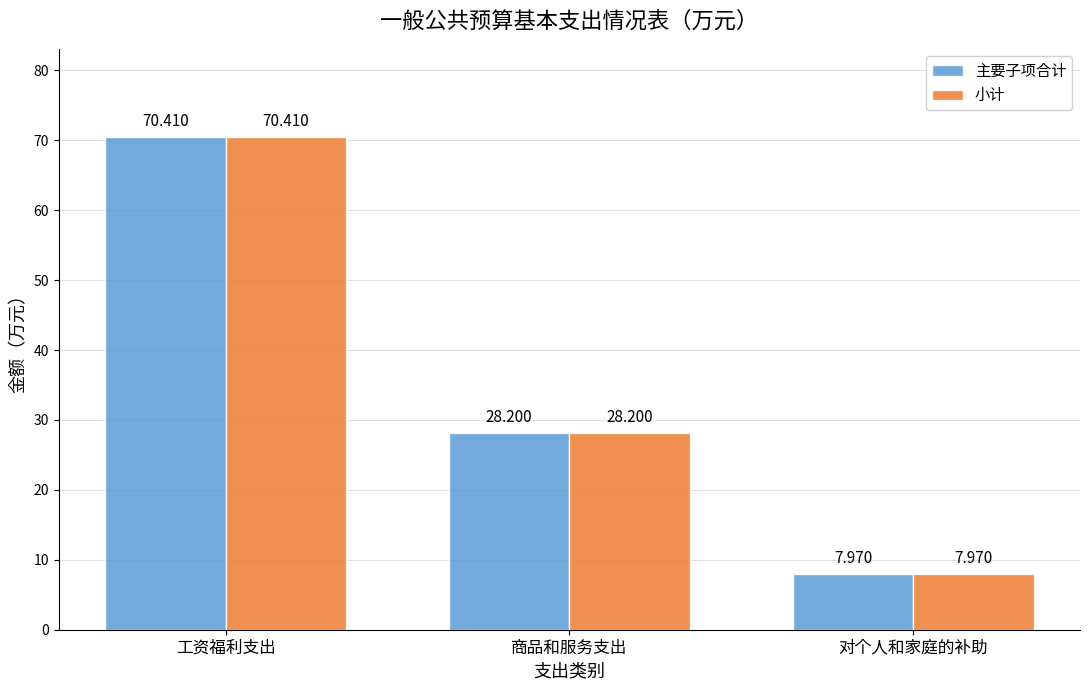

At how many categories does at least one series exceed 10?

2